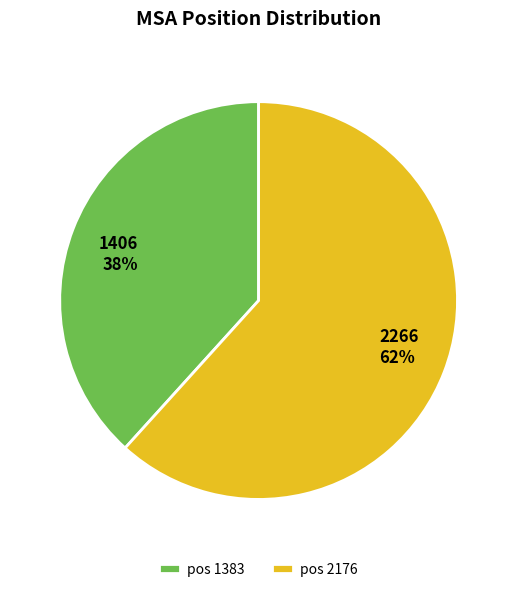

The pos 2176 slice represents 73% of the pie. True or false?

False